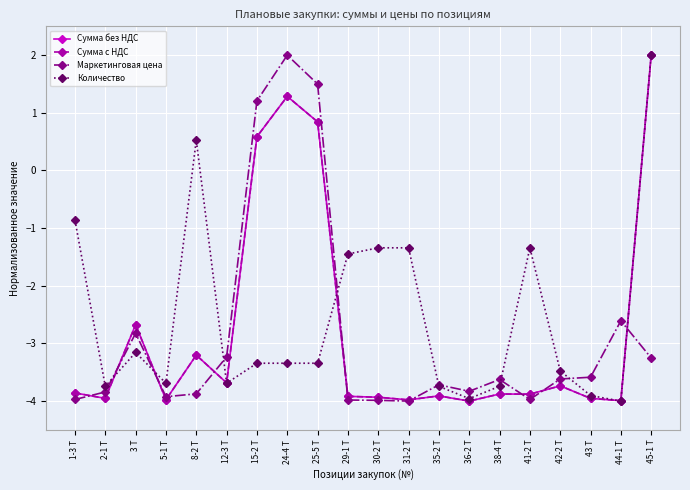

How many interior local valleys does the Количество series have?

5